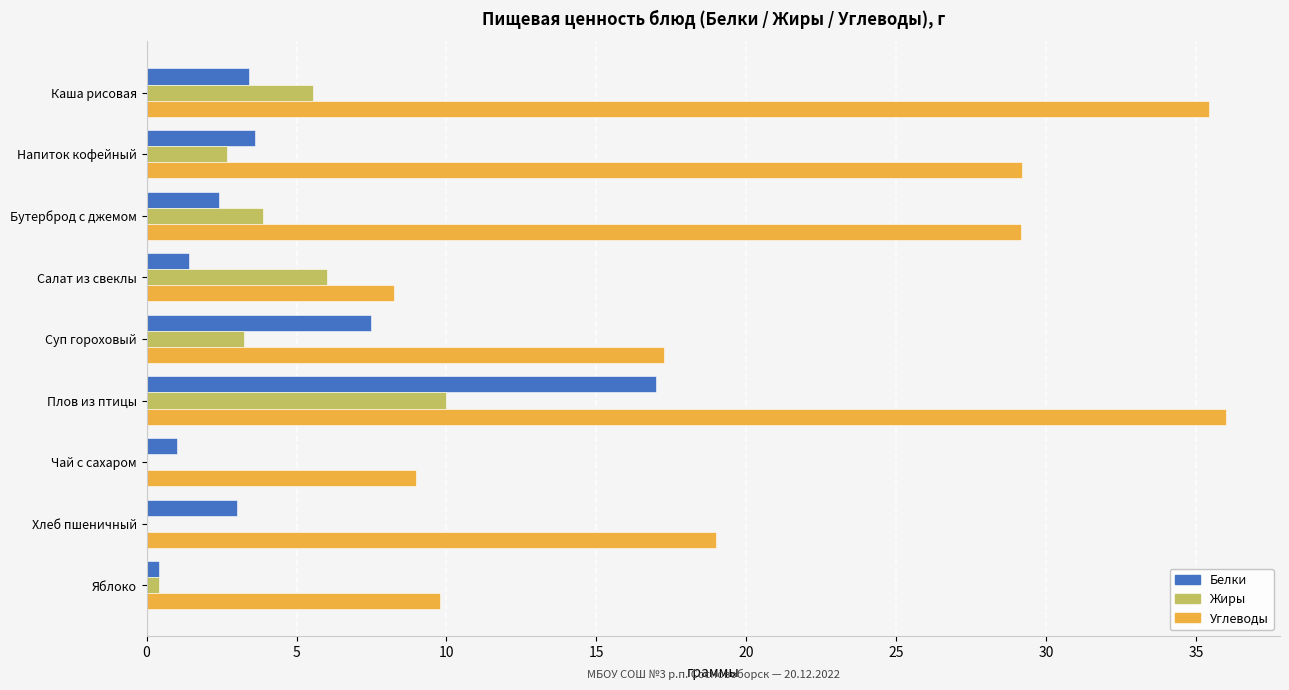

True or false: Белки has a value of 3.3 at Суп гороховый.

False